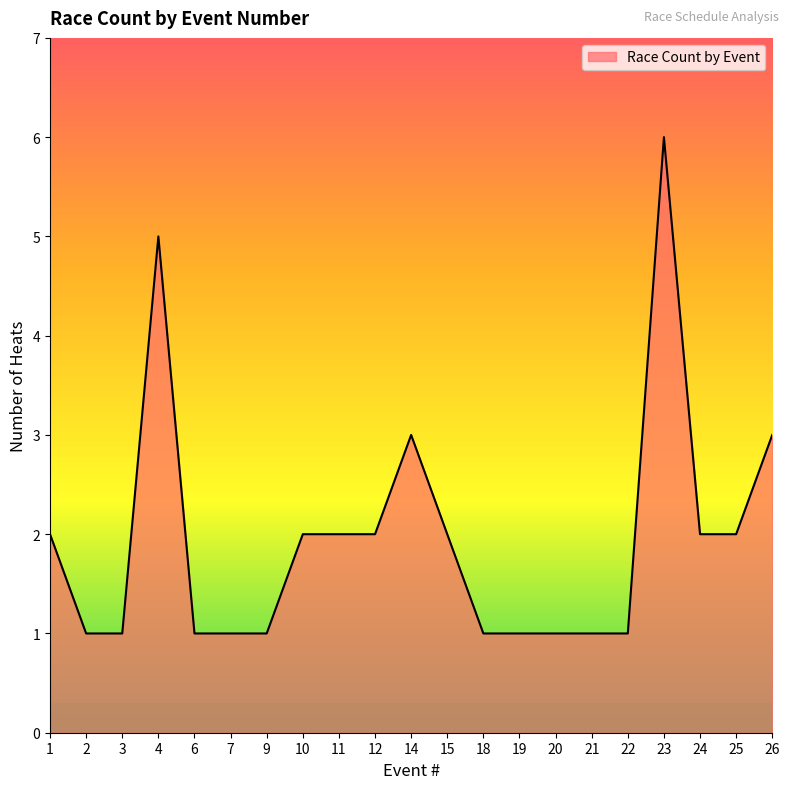

Reading left to right, transcribe all the data shown in this chart.

1=2	2=1	3=1	4=5	6=1	7=1	9=1	10=2	11=2	12=2	14=3	15=2	18=1	19=1	20=1	21=1	22=1	23=6	24=2	25=2	26=3